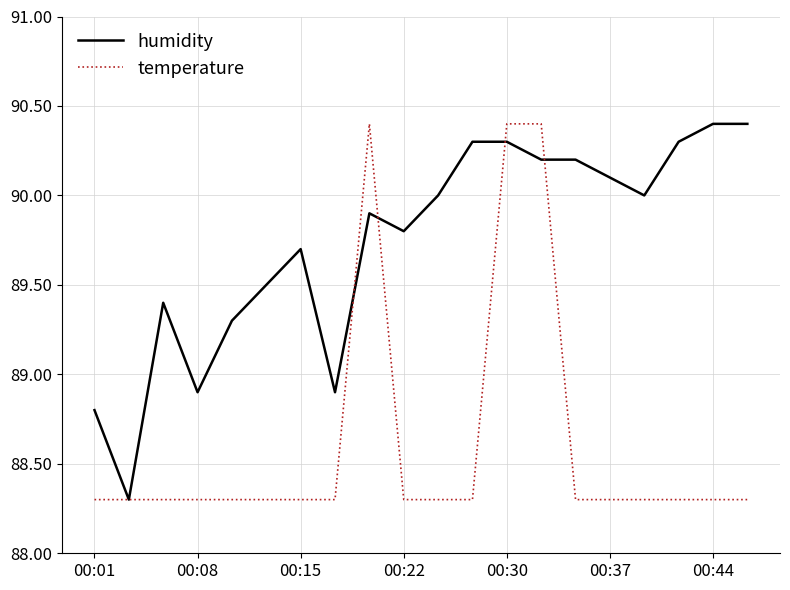

Rank the series by their average value, from highest to lowest.

humidity, temperature